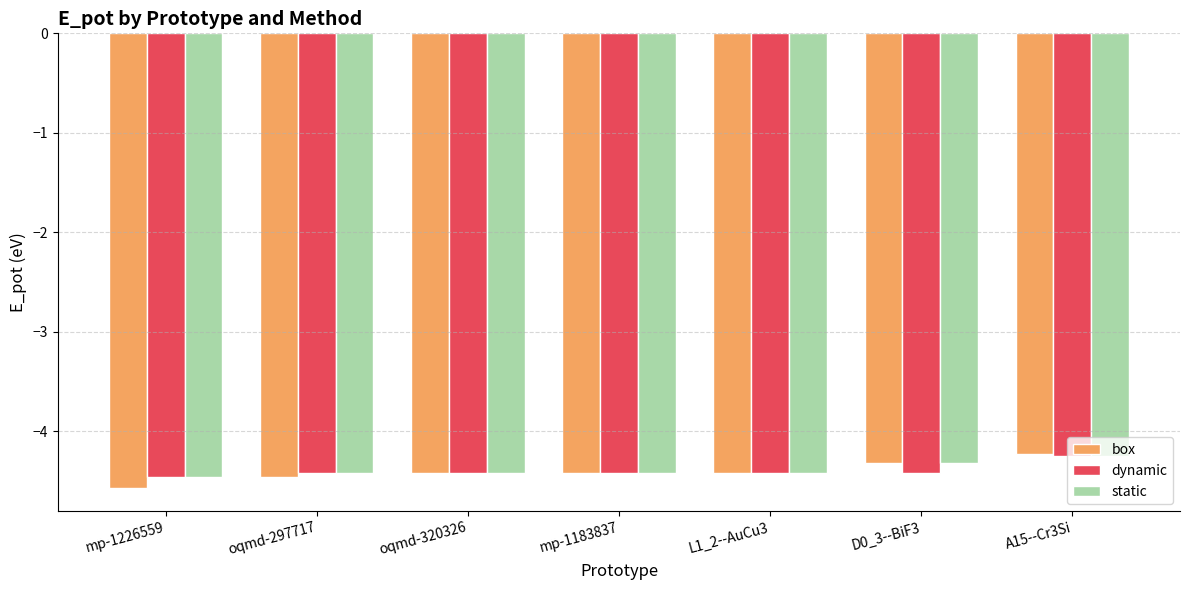

What is the total value across all series at A15--Cr3Si?

-12.7